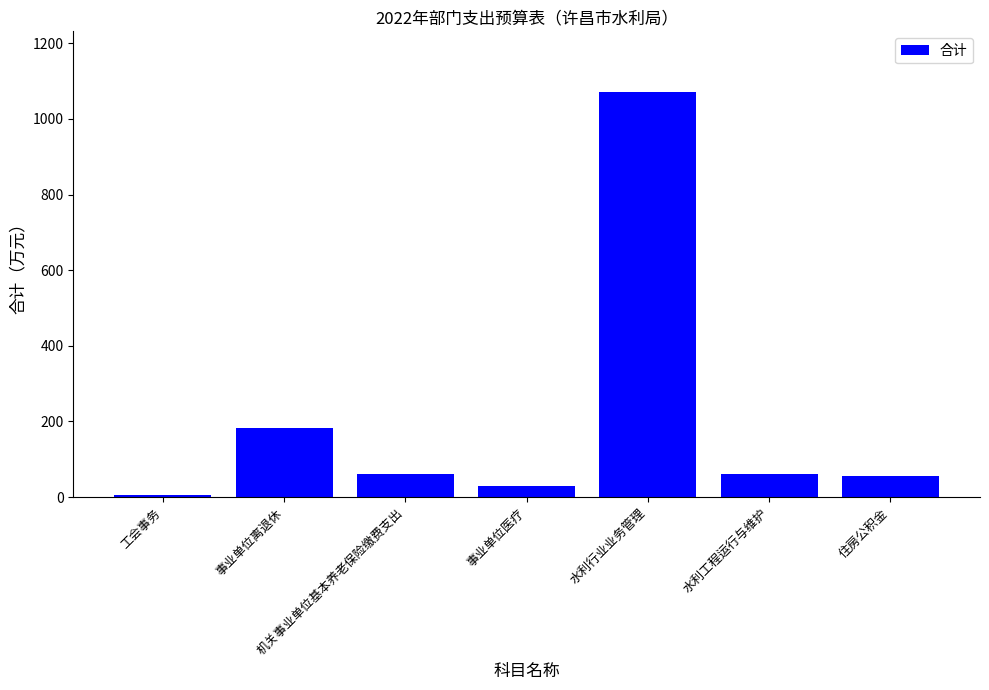

At which category does the chart reach its peak across all series?

水利行业业务管理